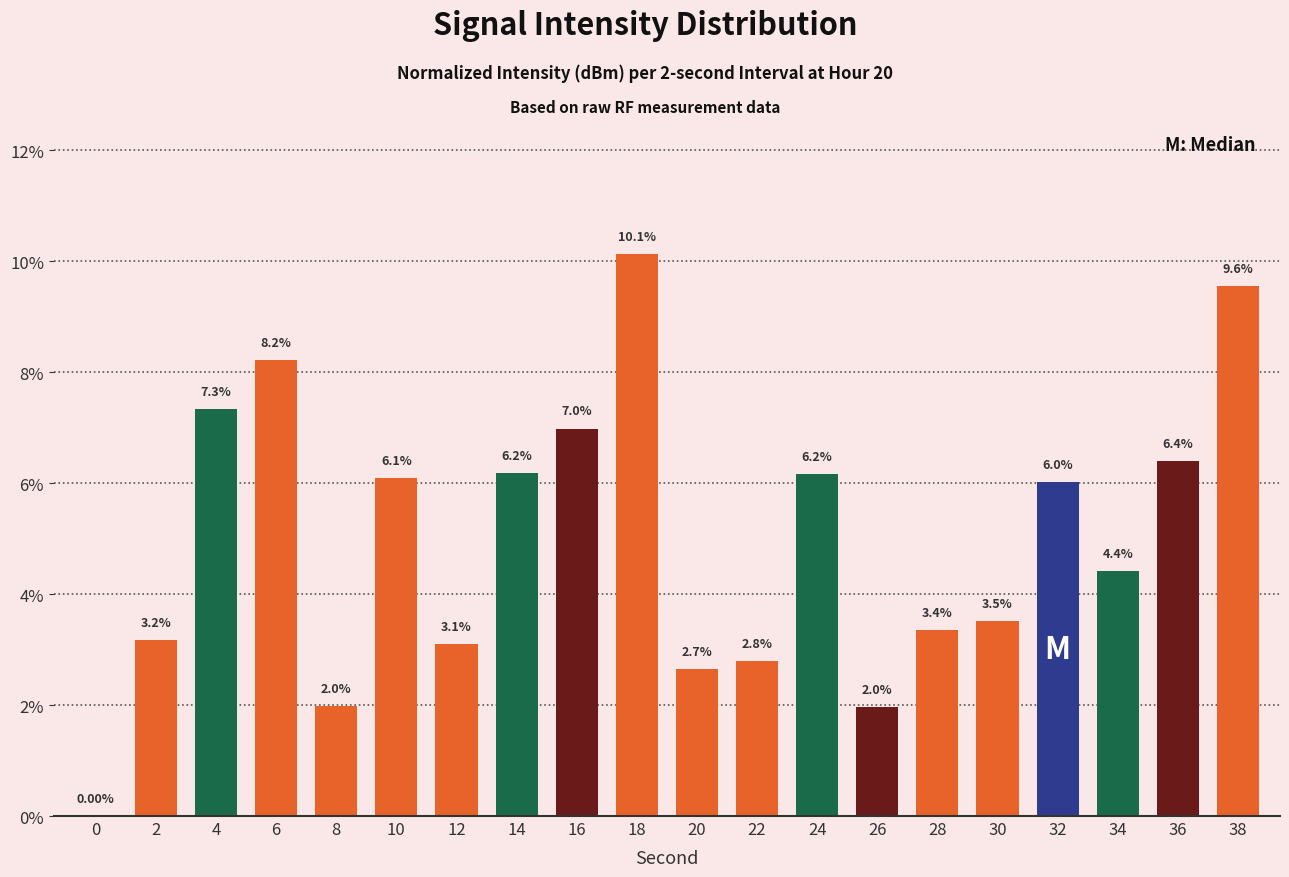

What is the sum of the values at 24 and 34?

10.6